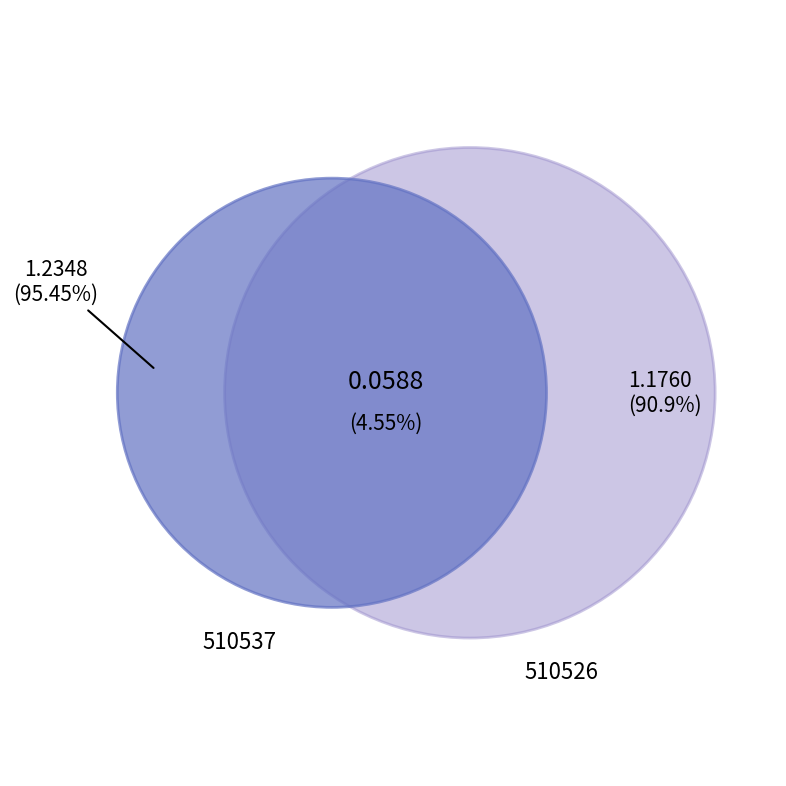

What percentage do 510526 and 510537 together represent?

100.0%